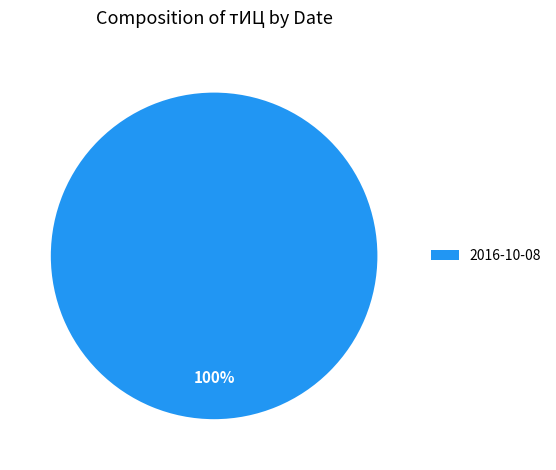

Rank the categories by value from lowest to highest.

2016-10-08